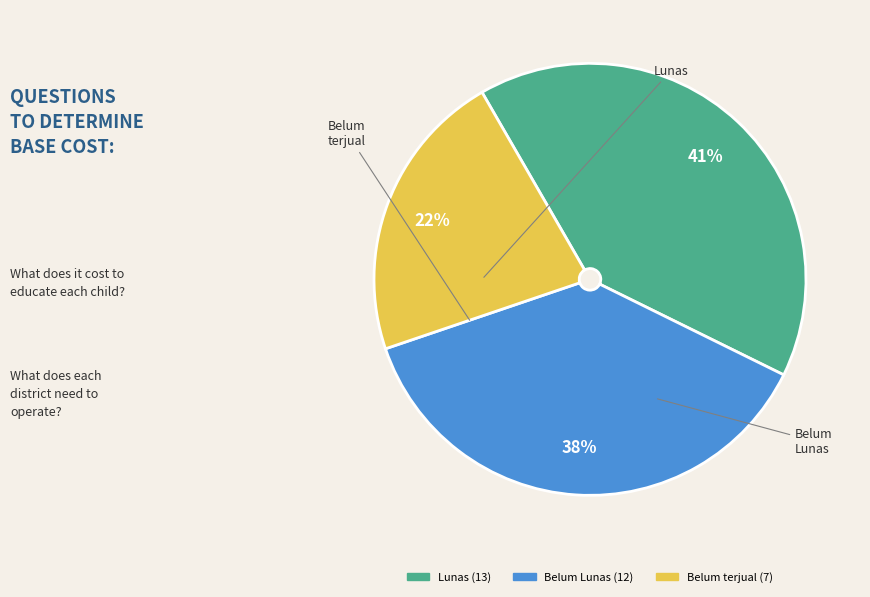

Which slice is the smallest?

Belum terjual